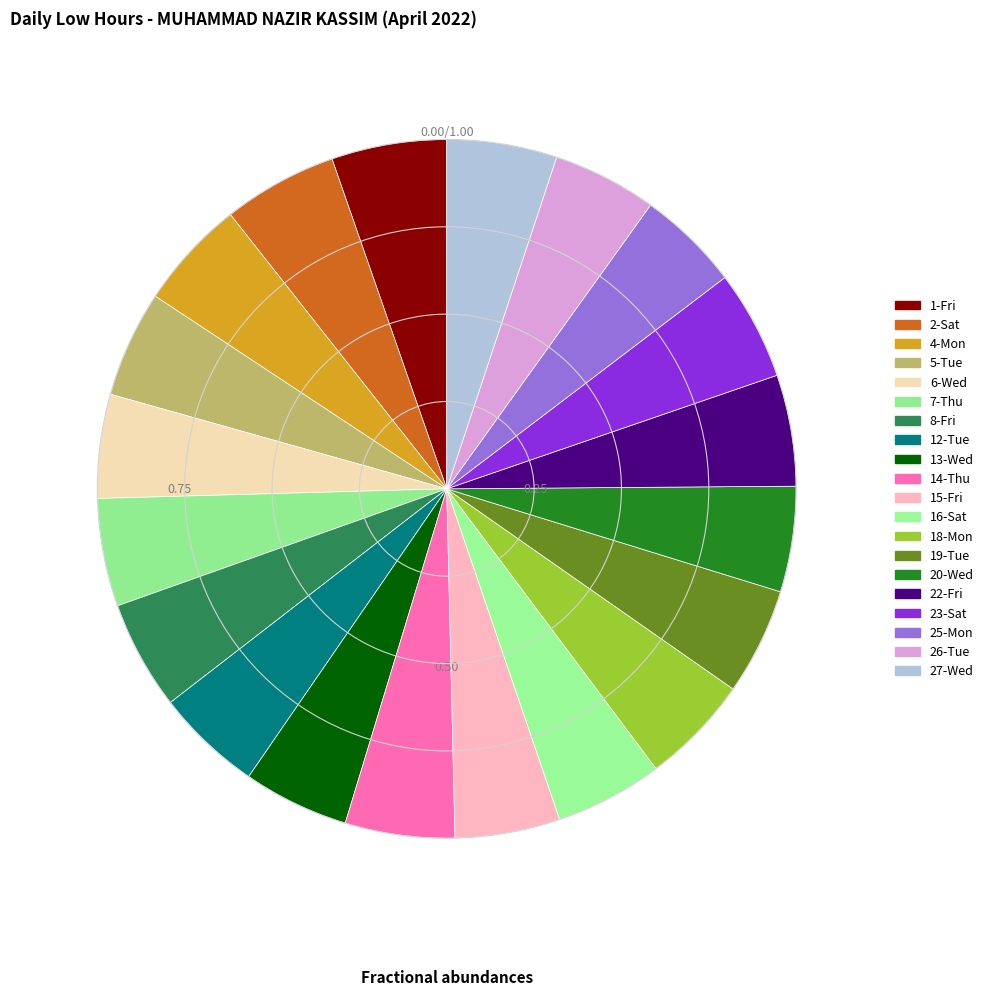

Does 1-Fri represent more than half of the total?

No